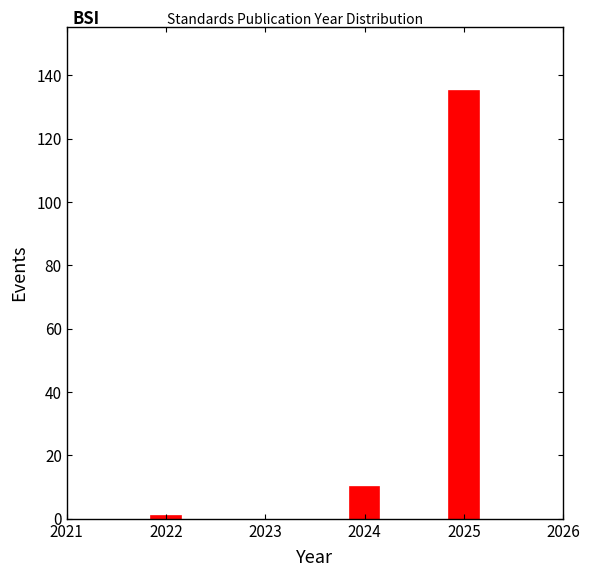

Reading left to right, list all the values displayed in this chart.

1	10	135